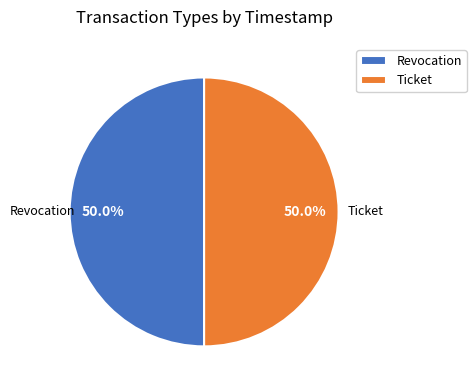

To the nearest percent, what portion does Ticket represent?

50%